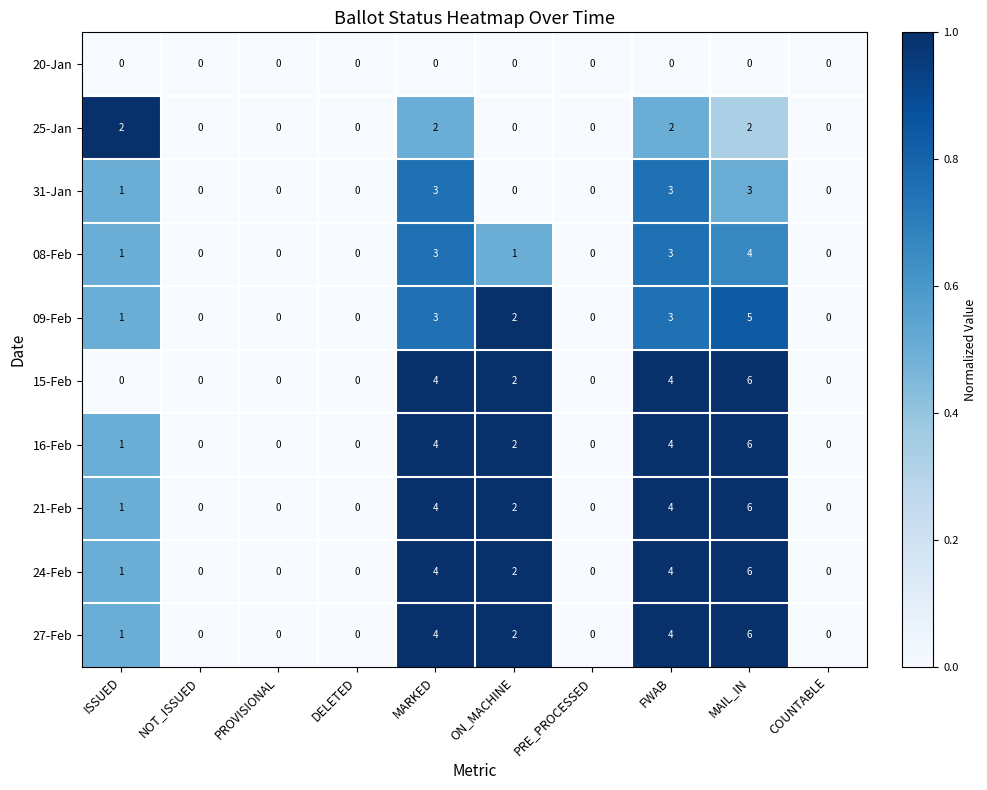

Which label corresponds to the largest value in the chart?

MAIL_IN